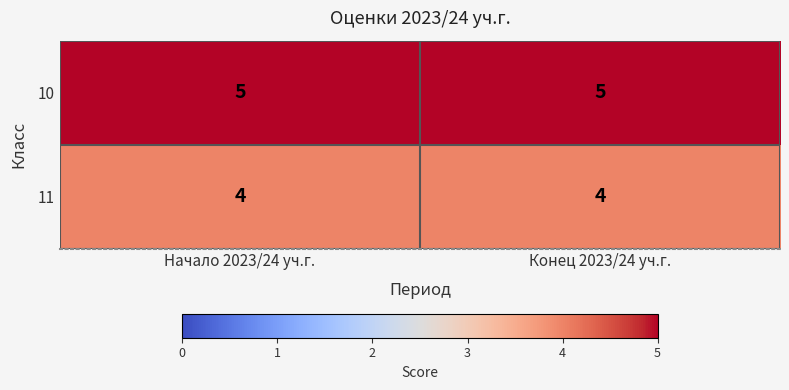

Which series has the largest total across all categories?

10